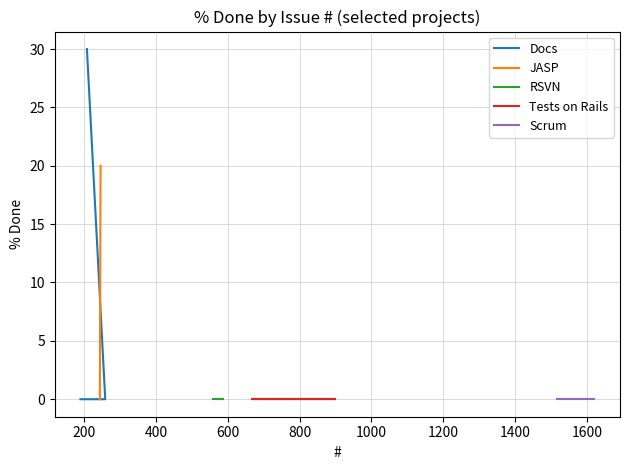

How many series are shown in this chart?

5